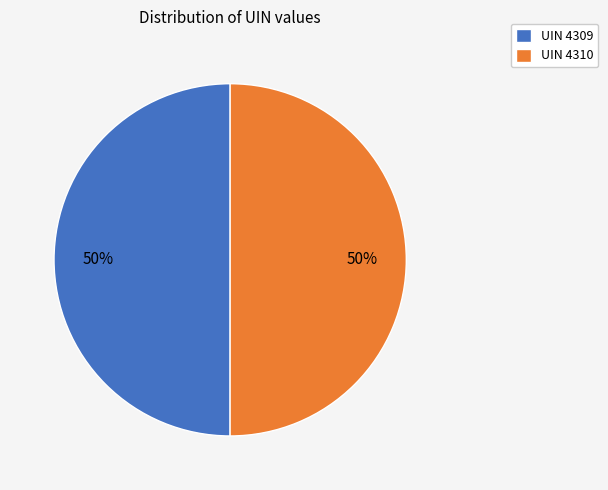

True or false: UIN 4310 accounts for 62% of the total.

False